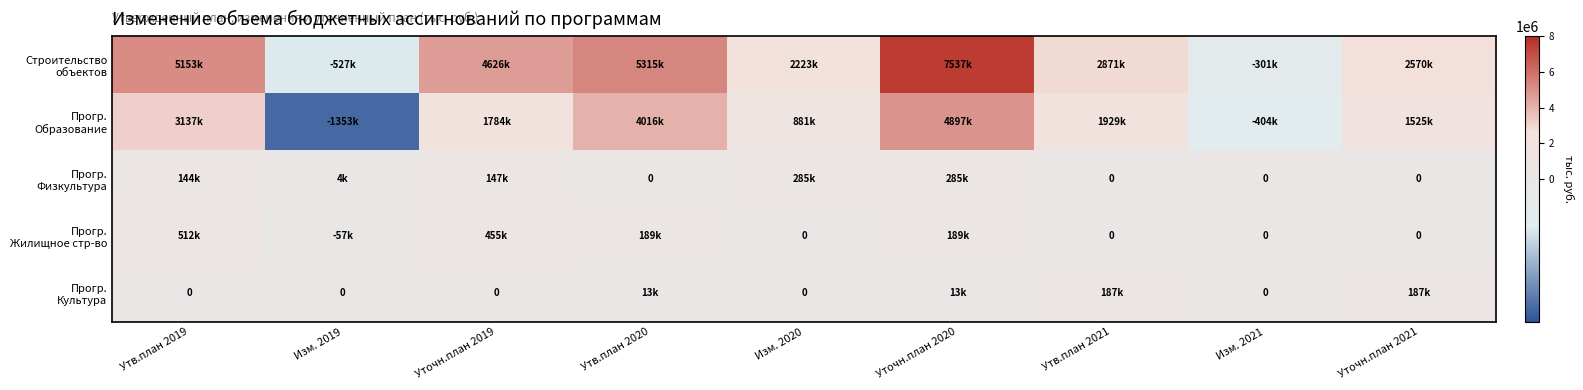

Is it true that Прогр. Образование equals 811884.6 at Уточн.план 2021?

False